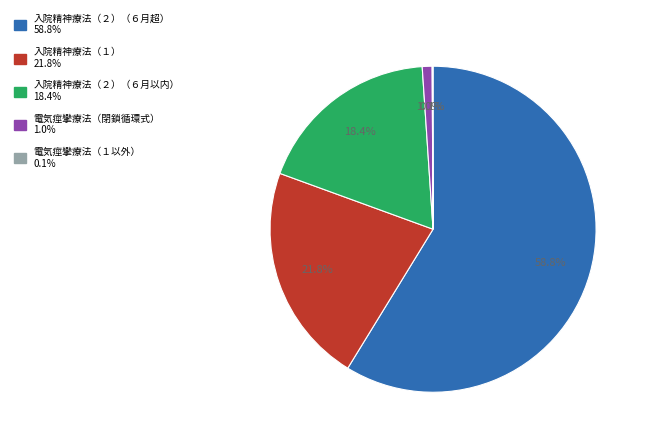

Is there a majority slice in this chart?

Yes